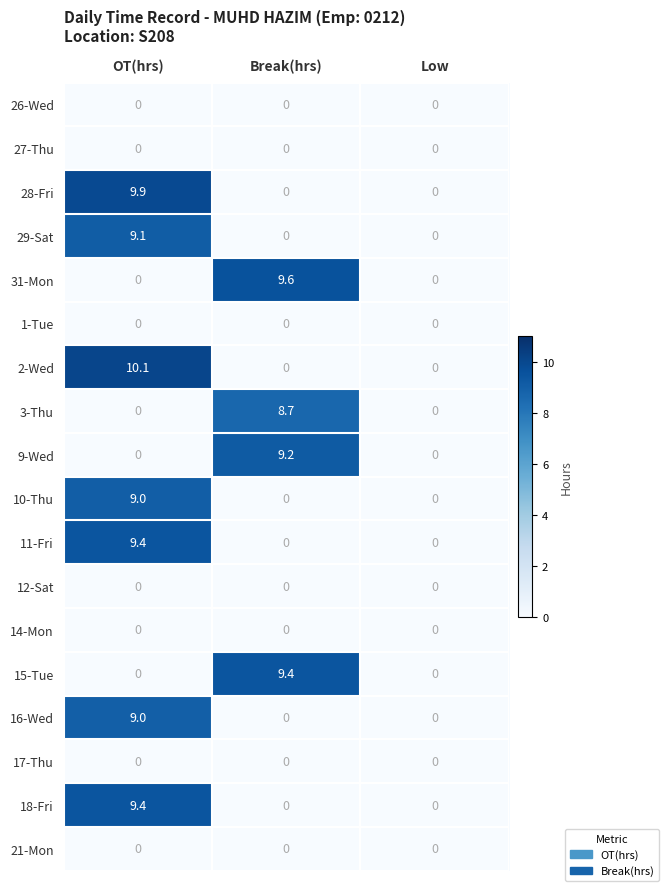

Which series has the largest total across all categories?

2-Wed